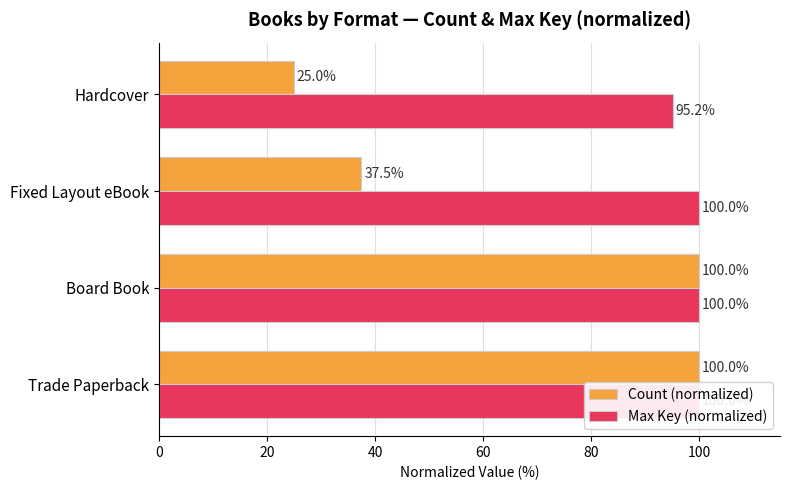

At Hardcover, list the series in order from largest to smallest.

Max Key (normalized), Count (normalized)